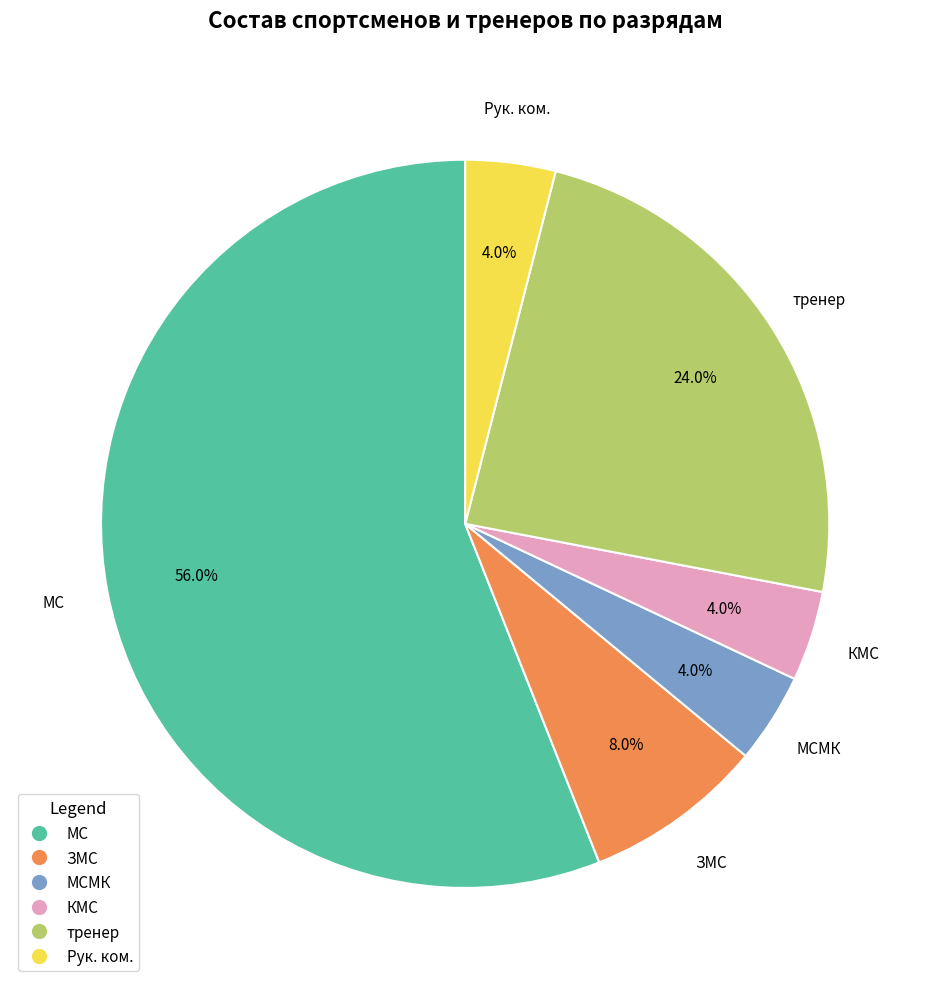

How many segments does this pie chart have?

6